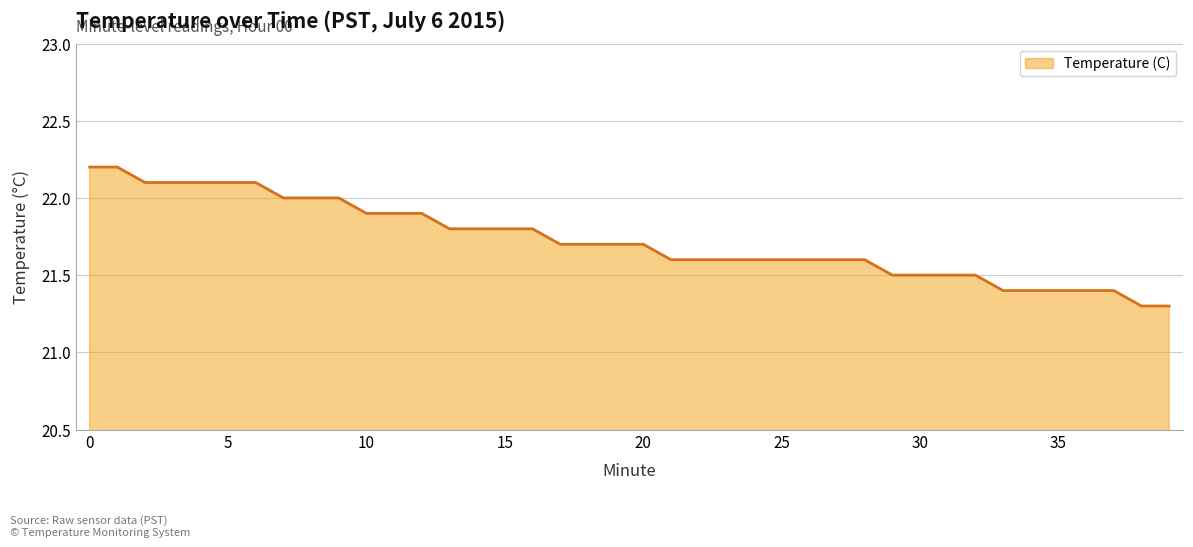

What is the difference between the maximum and minimum values?

0.9